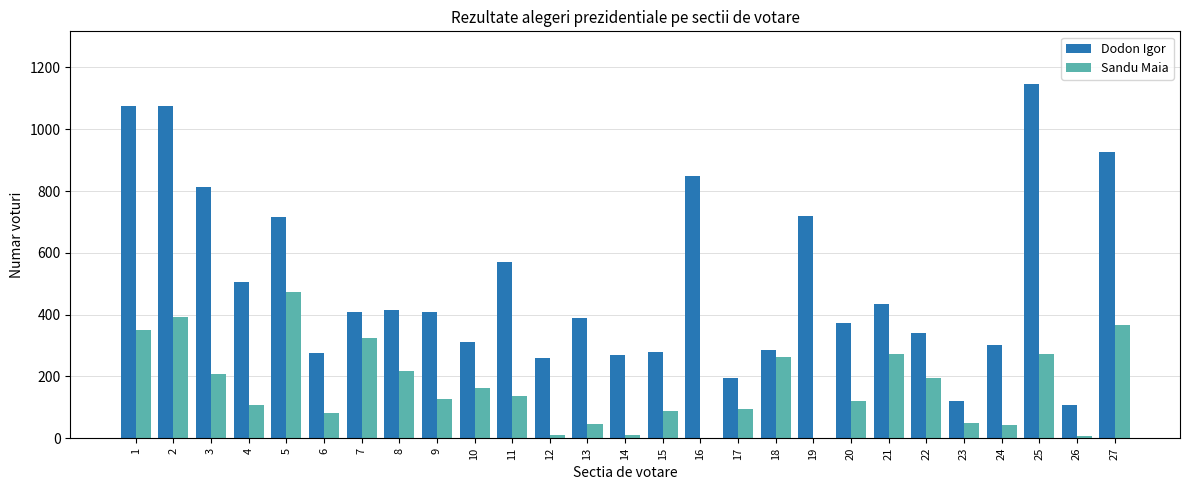

Where is Dodon Igor nearest to the value 626?

11